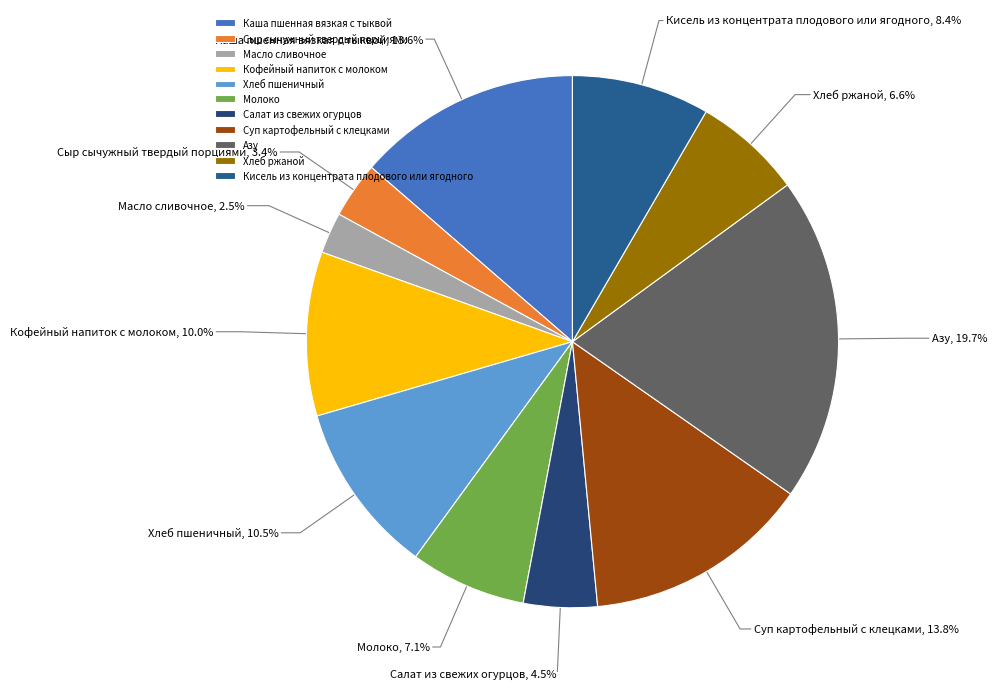

Which has a higher value, Азу or Хлеб пшеничный?

Азу